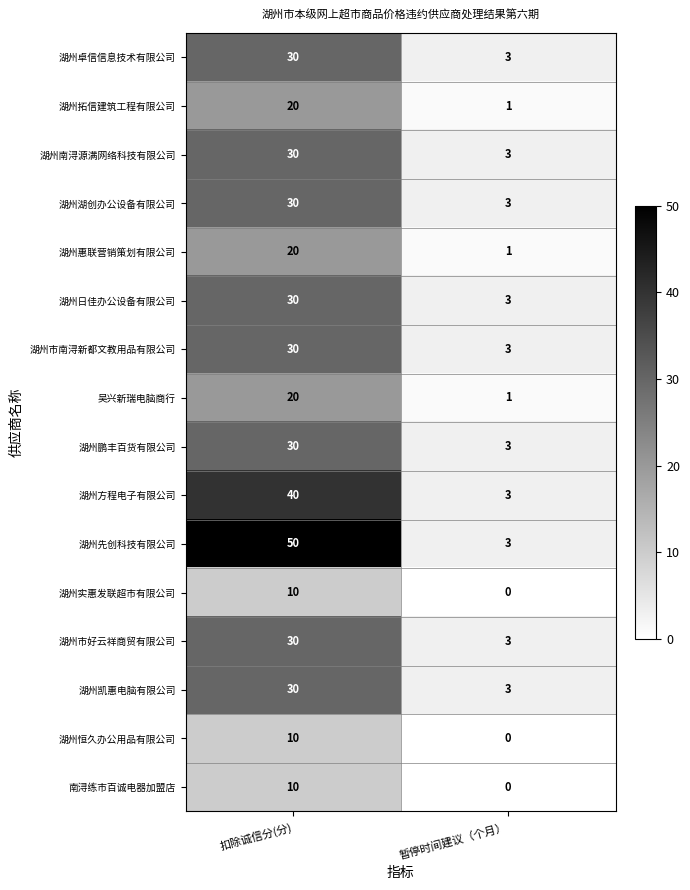

At which label does 吴兴新瑞电脑商行 reach its minimum?

暂停时间建议（个月）